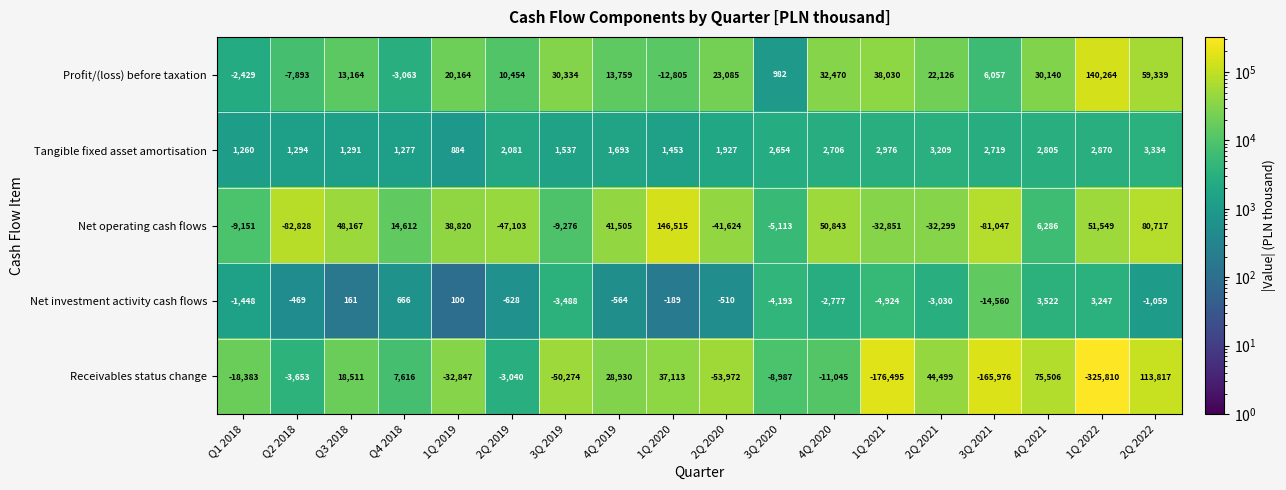

Which label corresponds to the smallest value in the chart?

1Q 2022